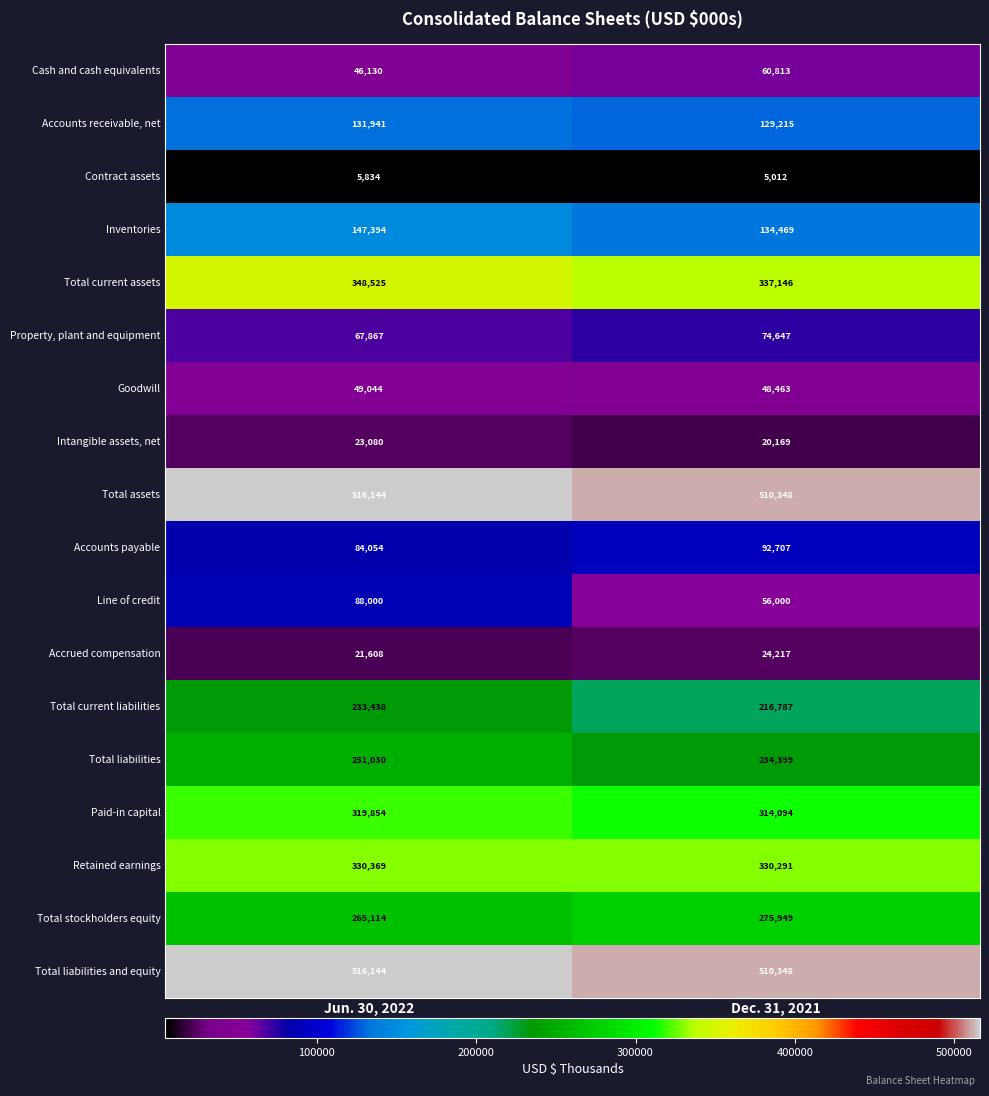

At which category is the sum across all series the highest?

Jun. 30, 2022